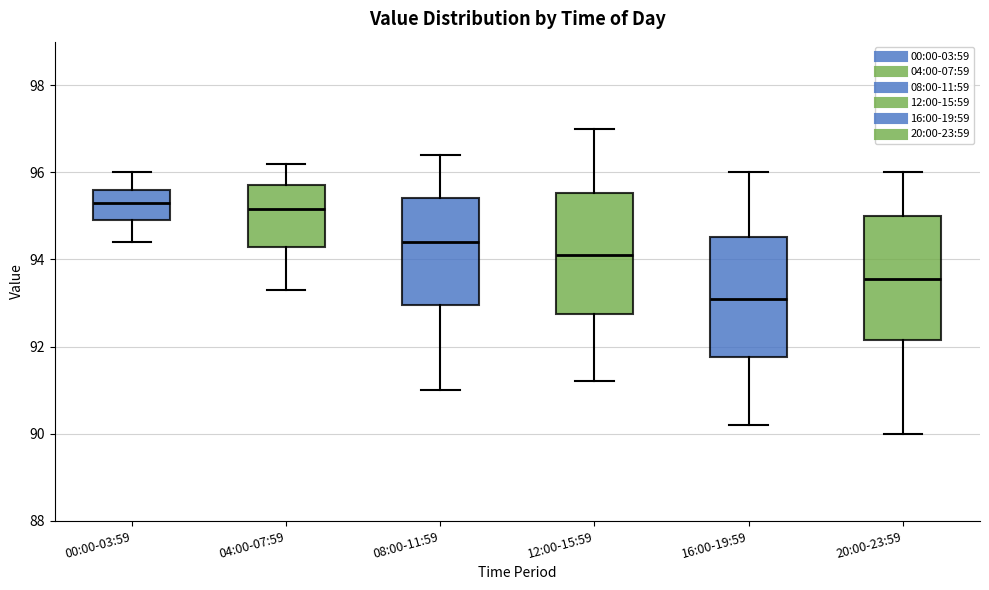

Reading left to right, read every box against the y-axis: the position of its median line, the range the box covers, and the ends of its whiskers. The values are not printed on the chart, so give them approximately, as read against the axis.

00:00-03:59: median 95.4, box 95.0 to 95.6, whiskers 94.4 to 96.0
04:00-07:59: median 95.2, box 94.2 to 95.8, whiskers 93.4 to 96.2
08:00-11:59: median 94.4, box 93.0 to 95.4, whiskers 91.0 to 96.4
12:00-15:59: median 94.2, box 92.8 to 95.6, whiskers 91.2 to 97.0
16:00-19:59: median 93.2, box 91.8 to 94.6, whiskers 90.2 to 96.0
20:00-23:59: median 93.6, box 92.2 to 95.0, whiskers 90.0 to 96.0